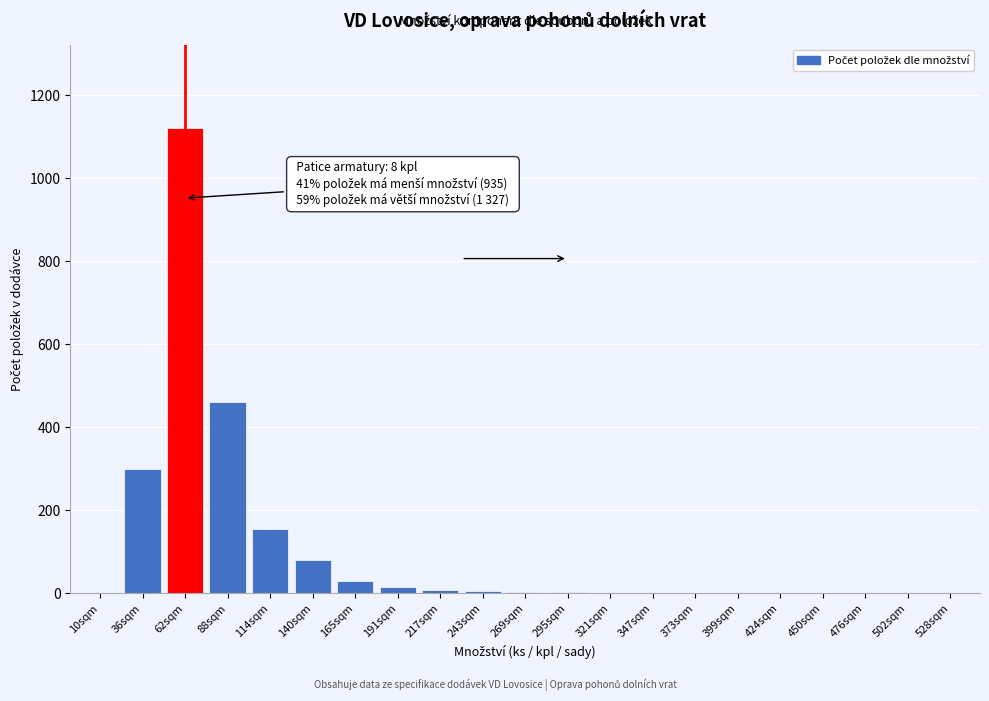

Where is the data nearest to the value 560?

88sqm